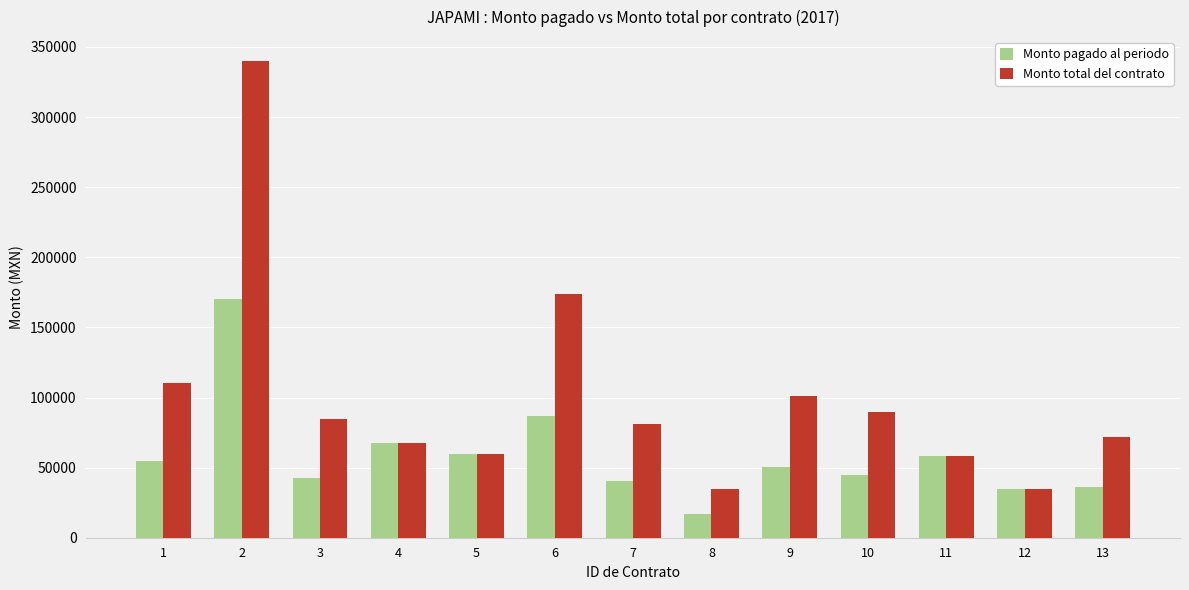

Are the bars horizontal?

No